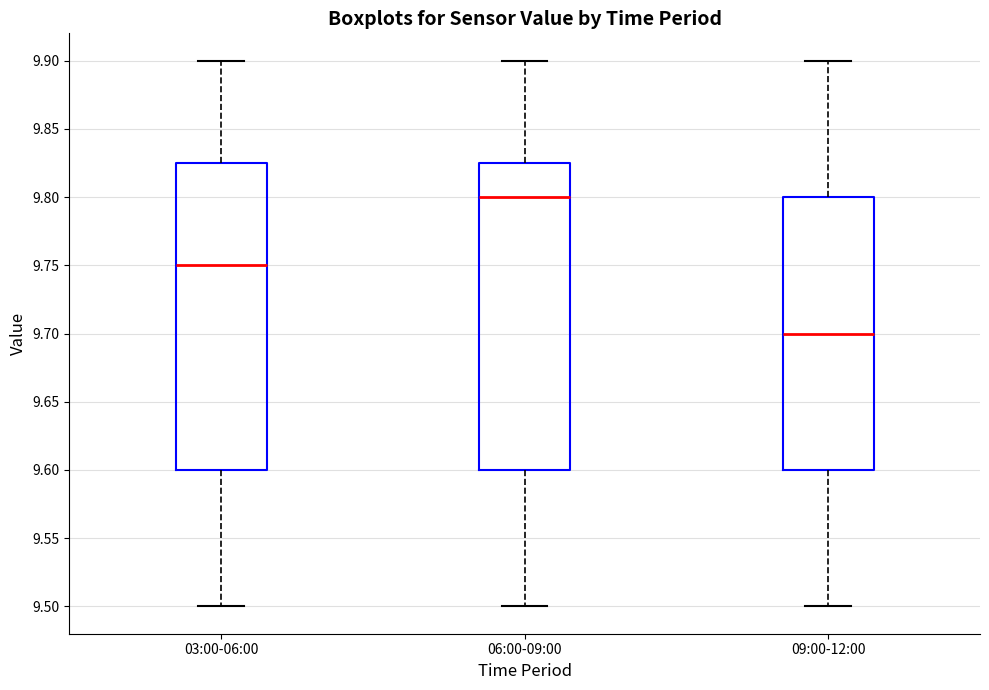

Reading left to right, read every box against the y-axis: the position of its median line, the range the box covers, and the ends of its whiskers. The values are not printed on the chart, so give them approximately, as read against the axis.

03:00-06:00: median 9.750, box 9.600 to 9.825, whiskers 9.500 to 9.900
06:00-09:00: median 9.800, box 9.600 to 9.825, whiskers 9.500 to 9.900
09:00-12:00: median 9.700, box 9.600 to 9.800, whiskers 9.500 to 9.900